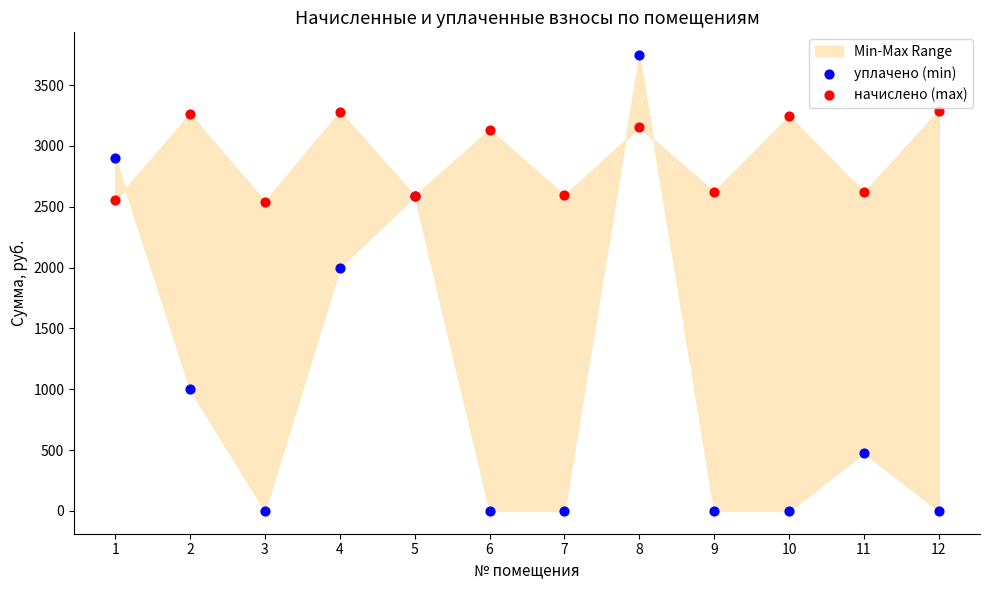

In the уплачено (min) series, what Y value is closest to 1873?

2000.1